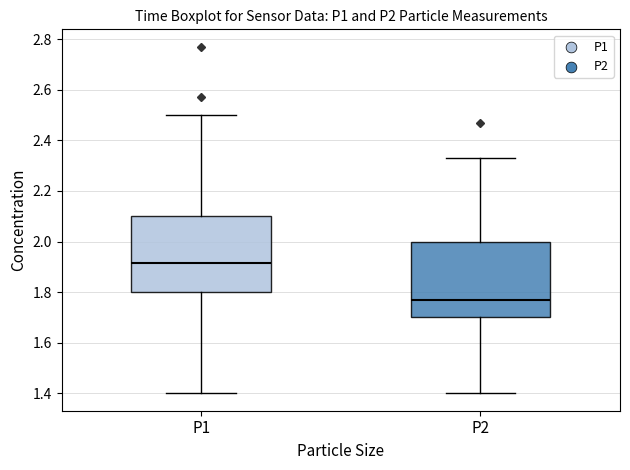

Reading left to right, transcribe this box plot: for each box, give where its median line is, the range the box spans, and where its two whiskers end, as read against the y-axis. The values are not printed on the chart, so give them approximately, as read against the axis.

P1: median 1.92, box 1.80 to 2.10, whiskers 1.40 to 2.50
P2: median 1.78, box 1.70 to 2.00, whiskers 1.40 to 2.34